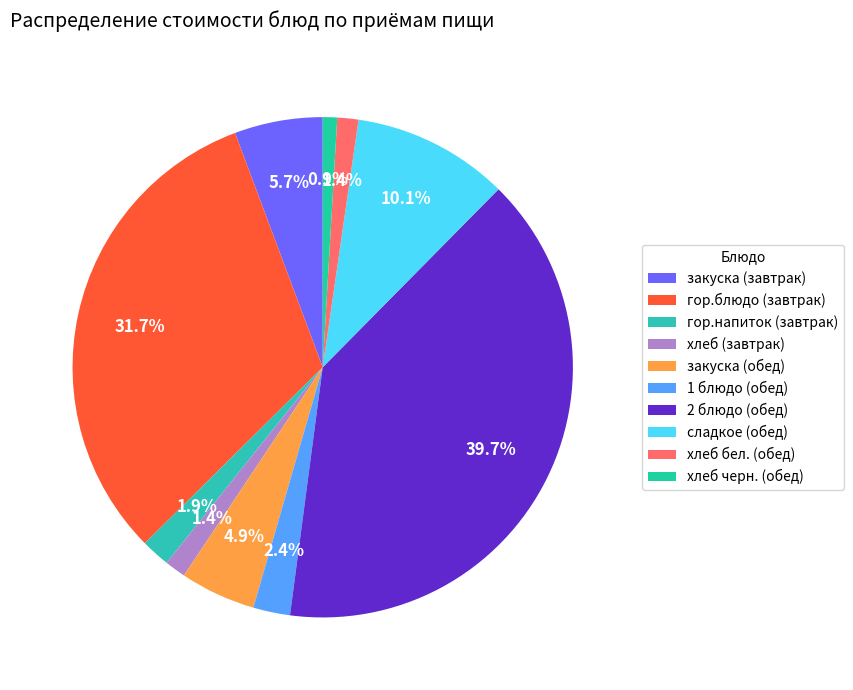

To the nearest percent, what is the difference between the largest and smallest slice percentages?

39%